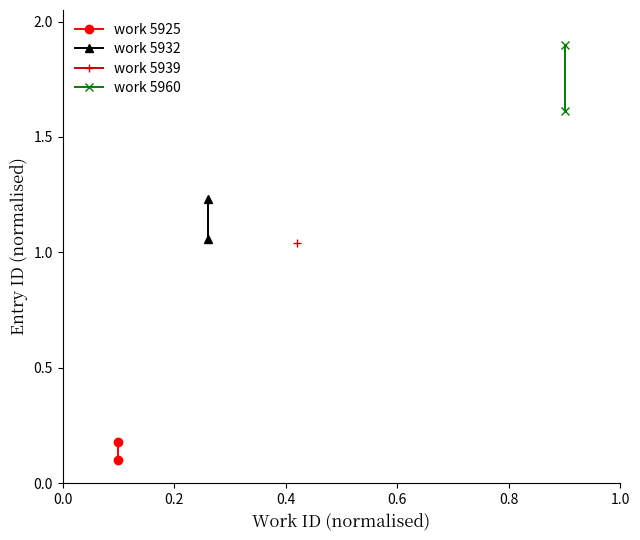

What is the sum of all work 5925 values?

0.3